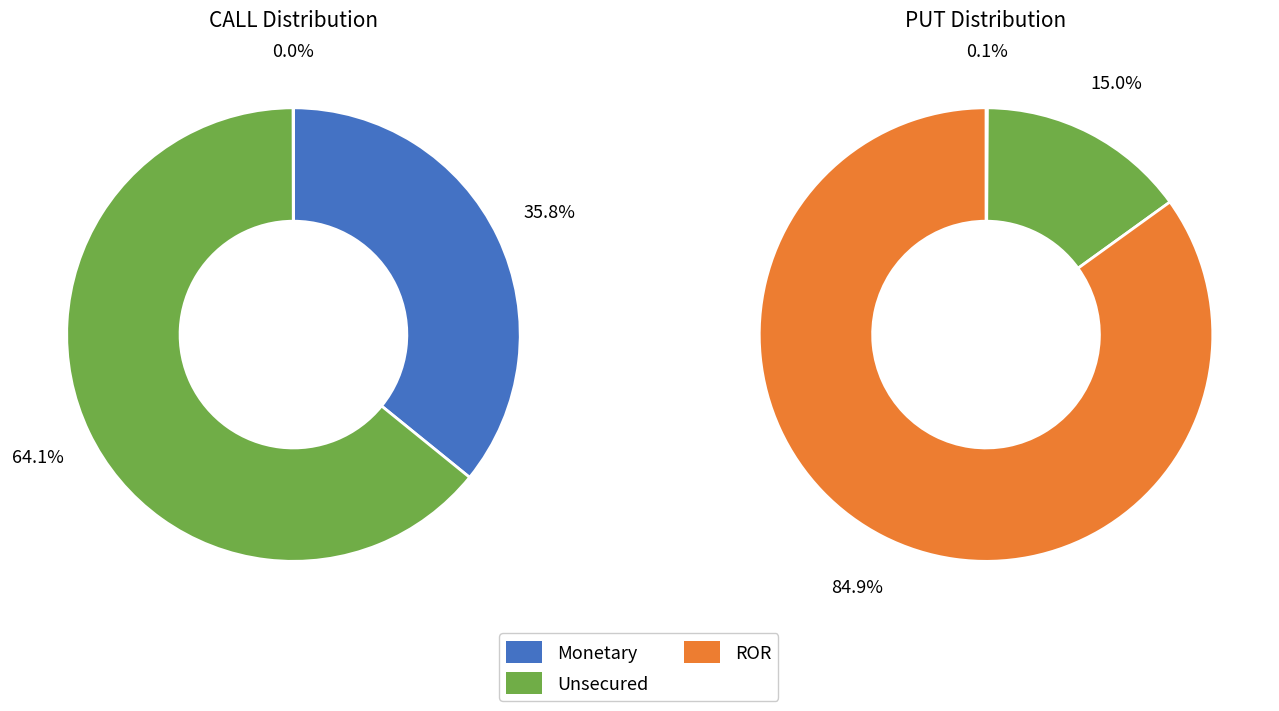

True or false: 27625 accounts for 56% of the total.

False